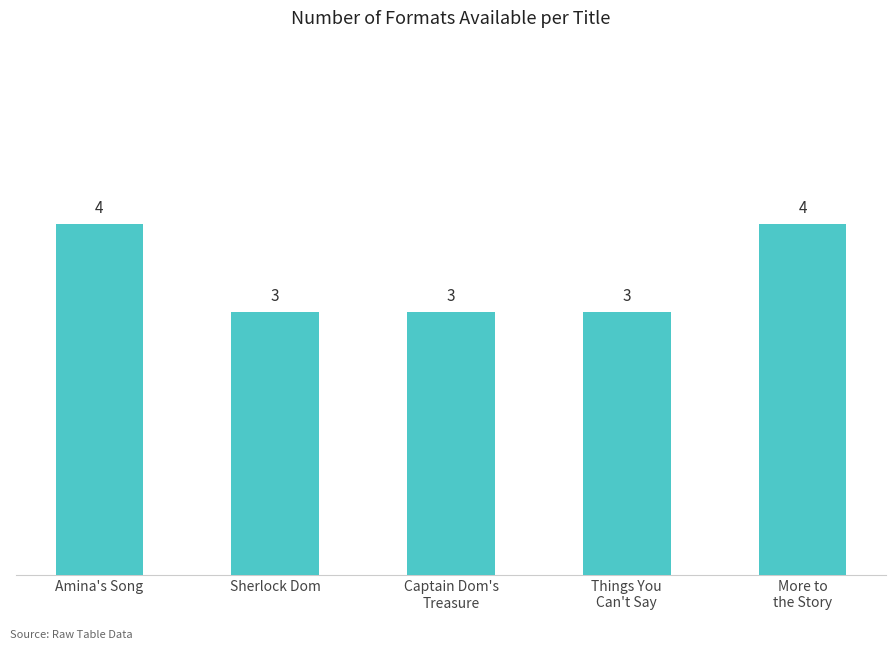

Count the number of values greater than 3.

2